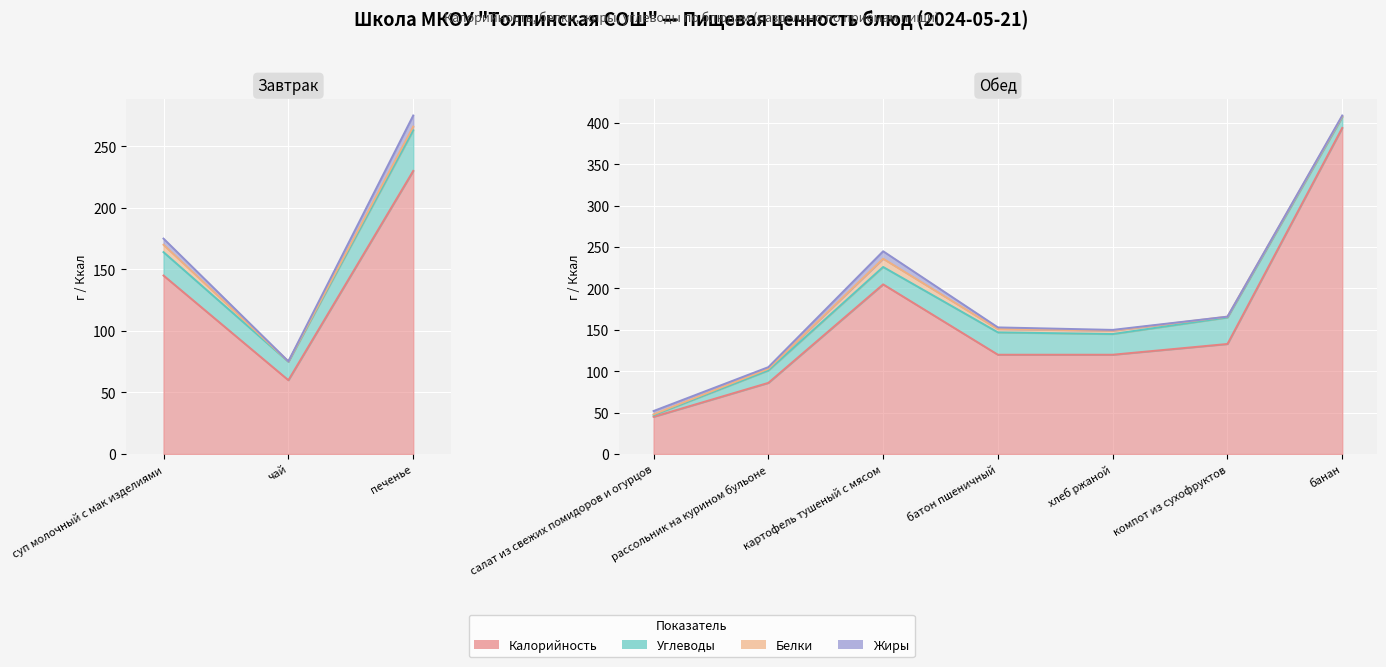

At which category does Белки reach its first local peak?

печенье